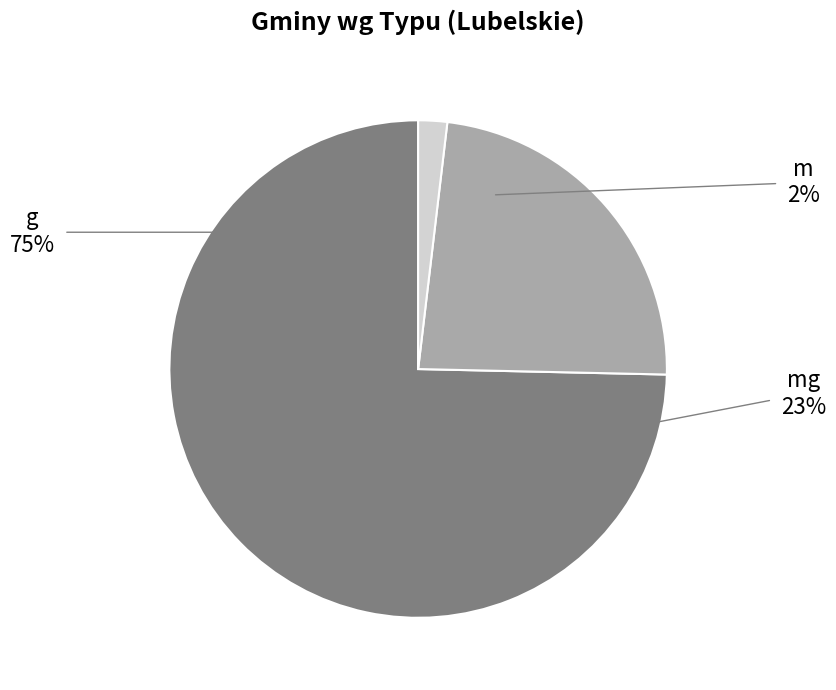

How much of the chart is everything except g?

25.4%